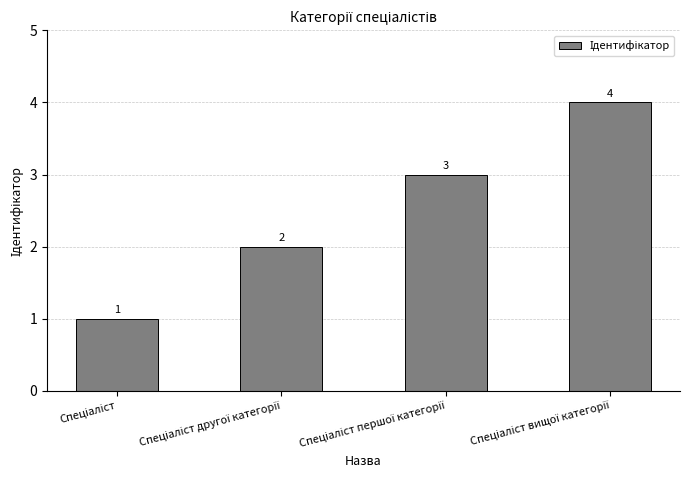

How many bars are there in total?

4